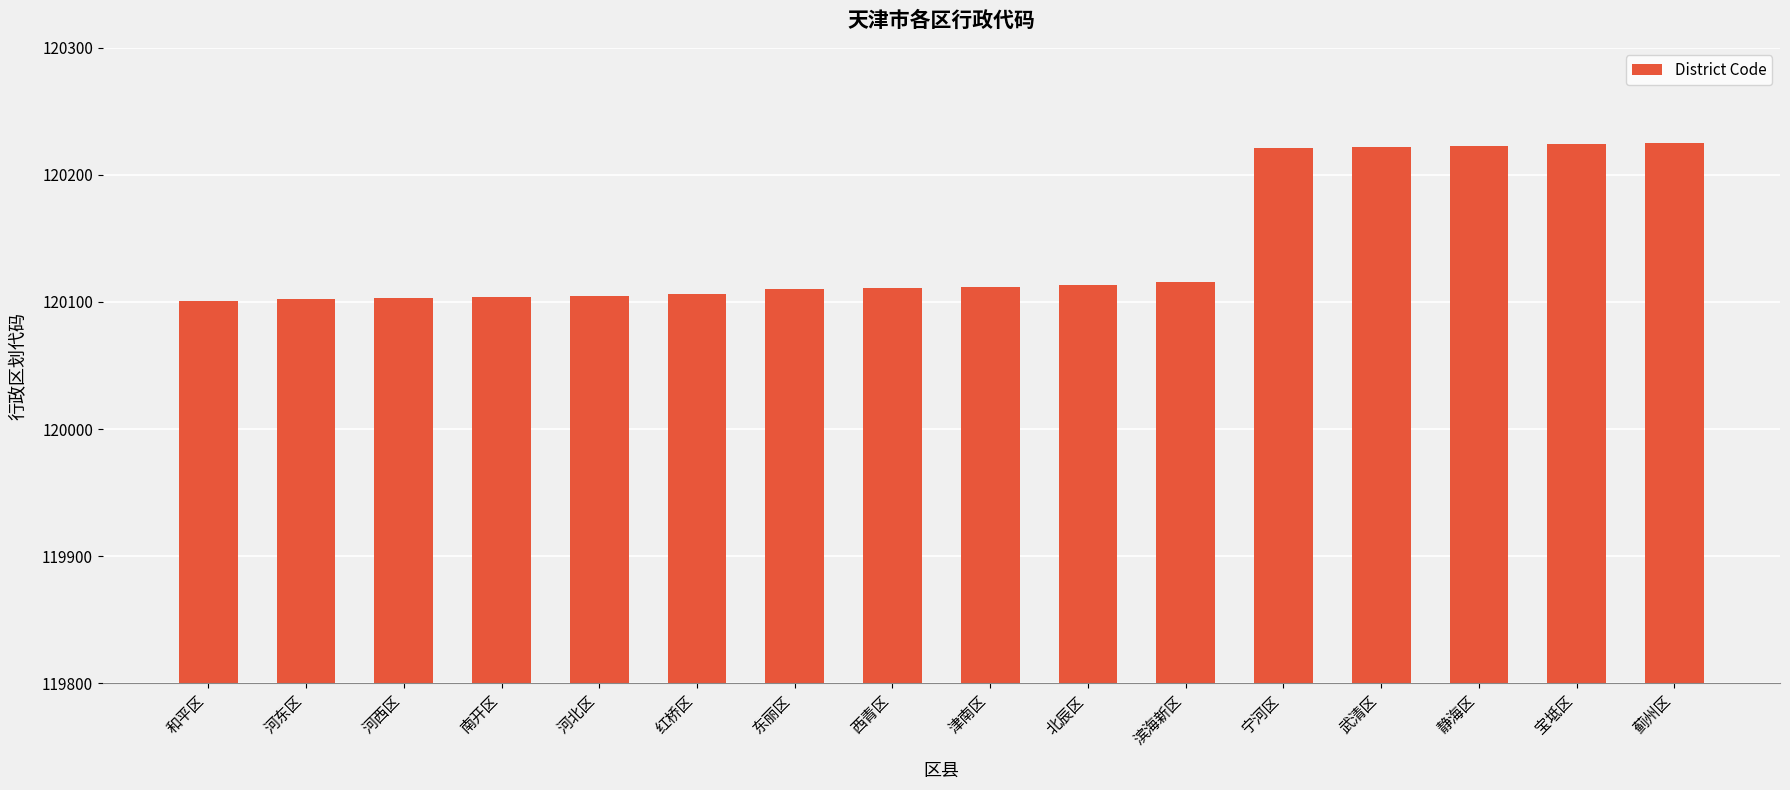

Does the chart contain stacked bars?

No